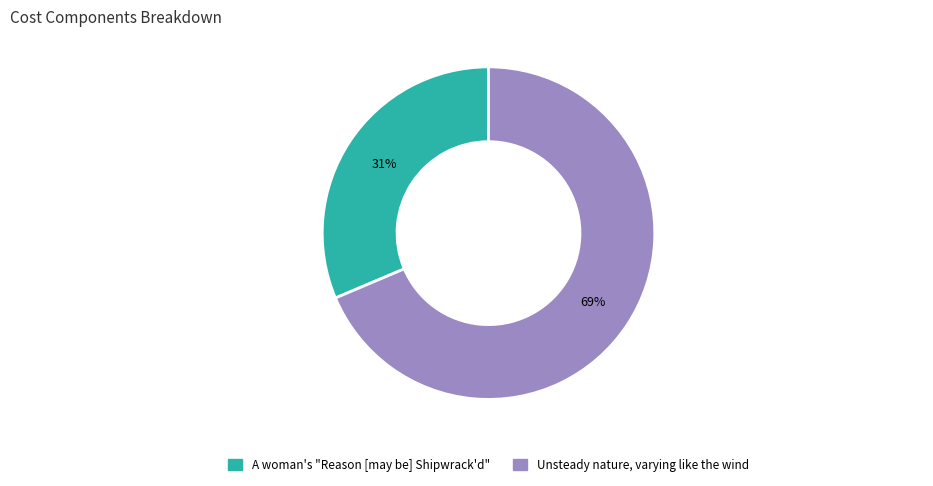

Which has a higher value, A woman's "Reason [may be] Shipwrack'd" or Unsteady nature, varying like the wind?

Unsteady nature, varying like the wind